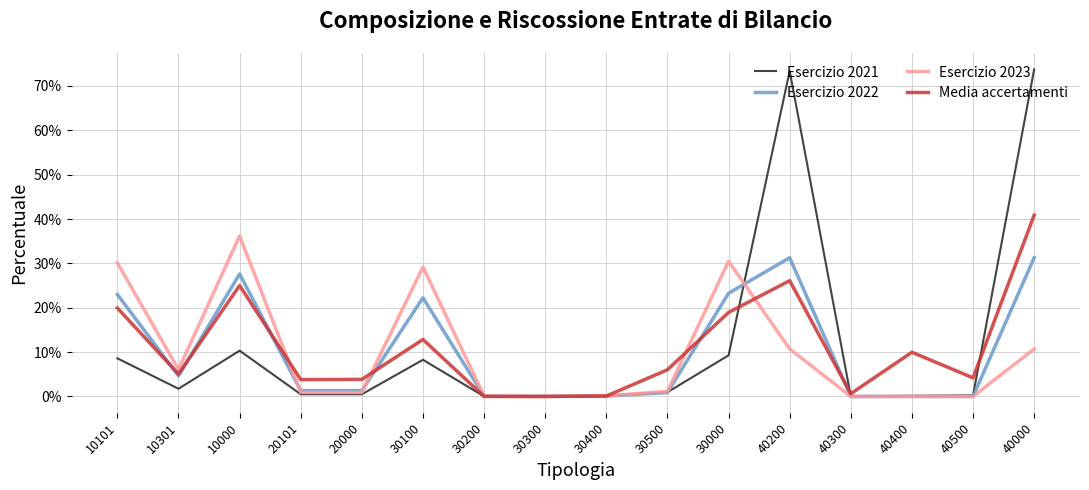

What is the difference between the maximum and minimum values in the Media accertamenti series?

0.4